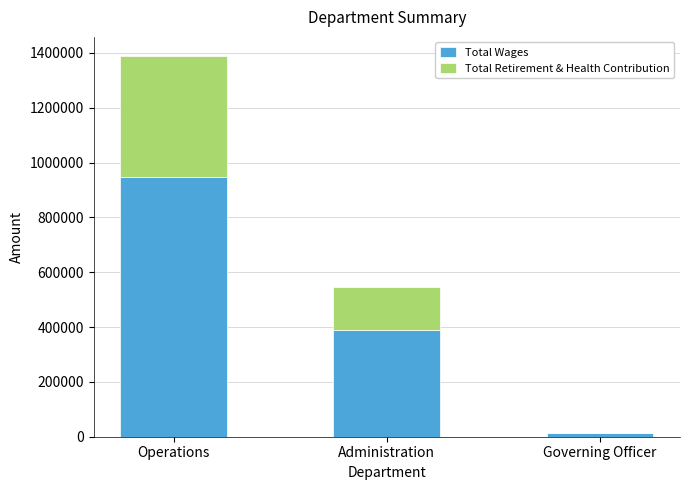

At which category is the sum across all series the highest?

Operations